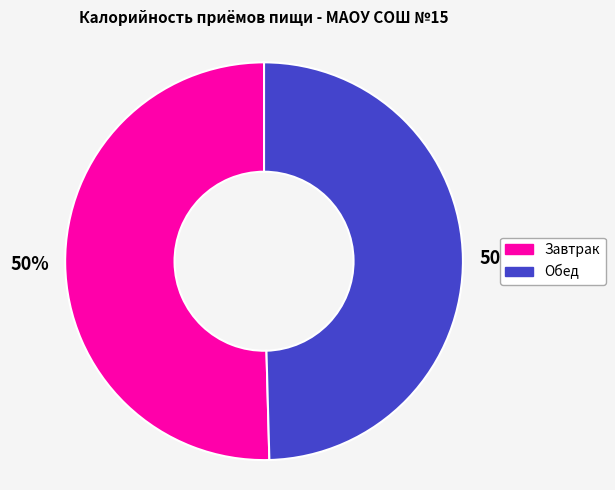

To the nearest percent, what is the average slice percentage?

50%